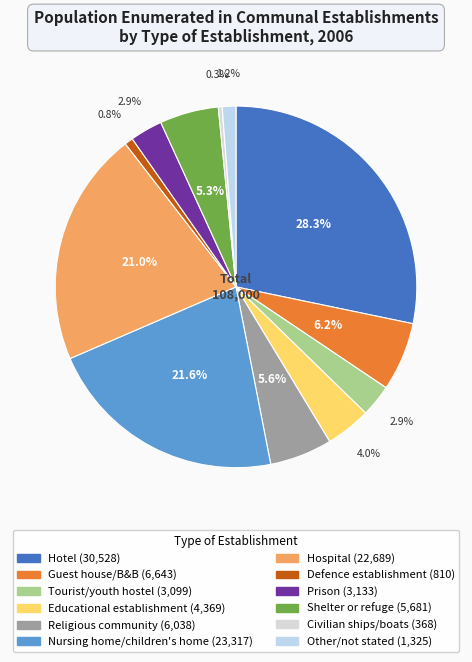

Does Educational establishment account for over 50% of the chart?

No